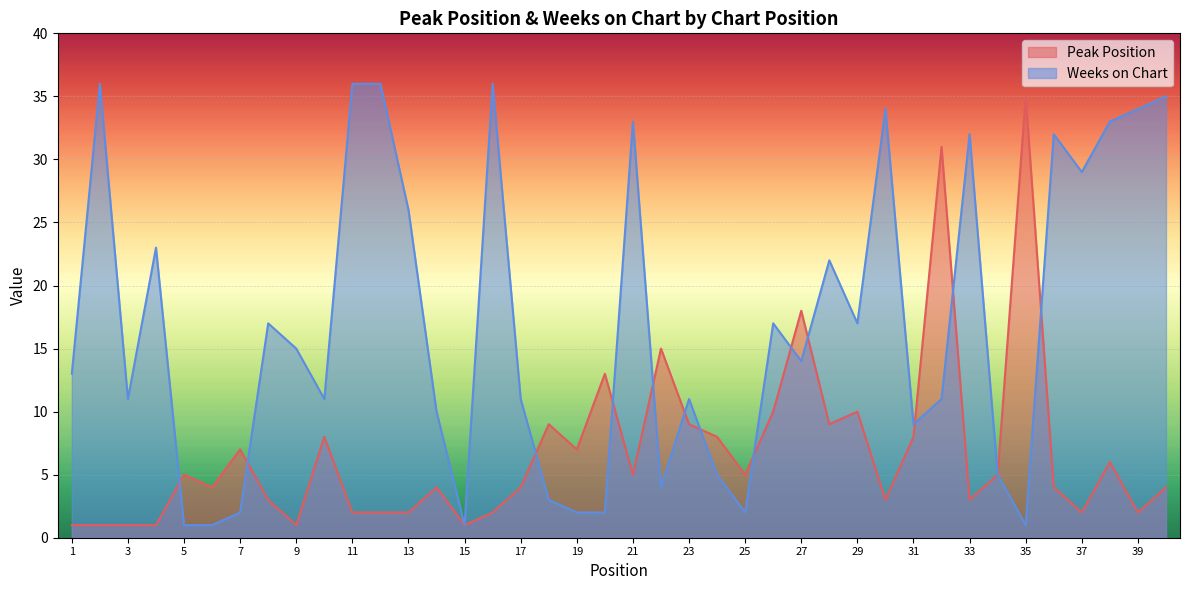

Which series has the largest total across all categories?

Weeks on Chart